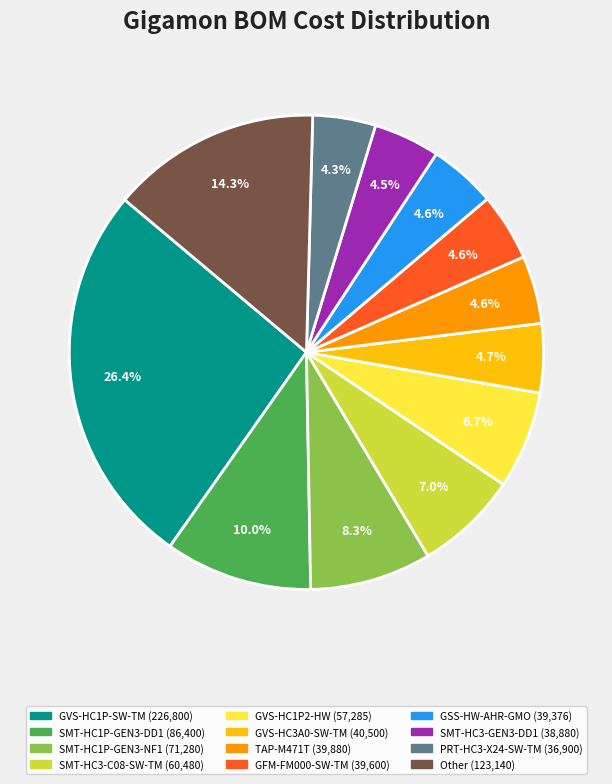

Does any single category account for the majority?

No